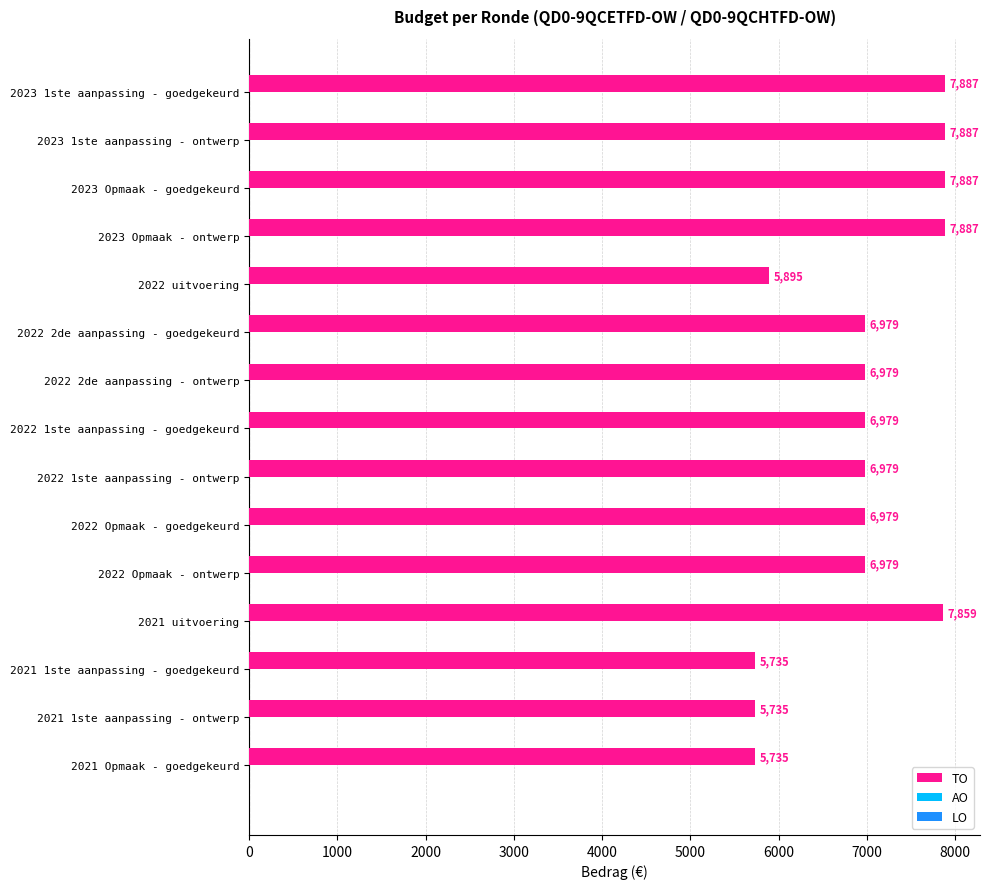

What is the maximum value shown in the chart?

7887